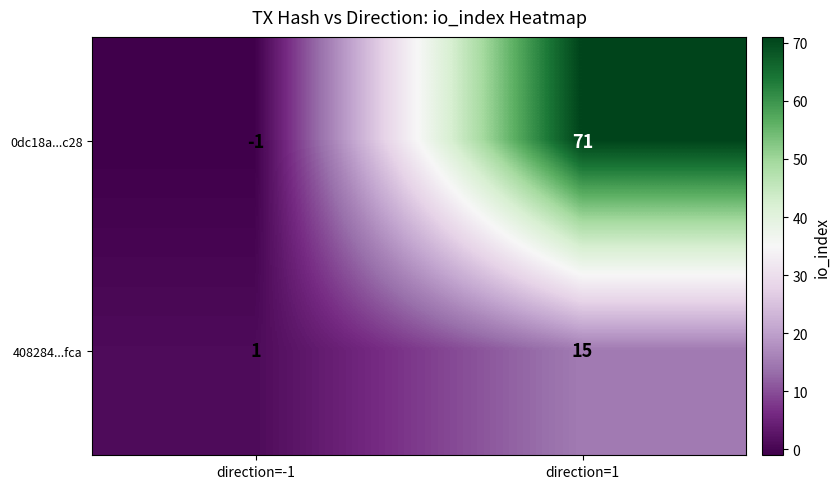

Reading left to right, extract all data points from this chart.

0dc18a...c28: -1	71
408284...fca: 1	15